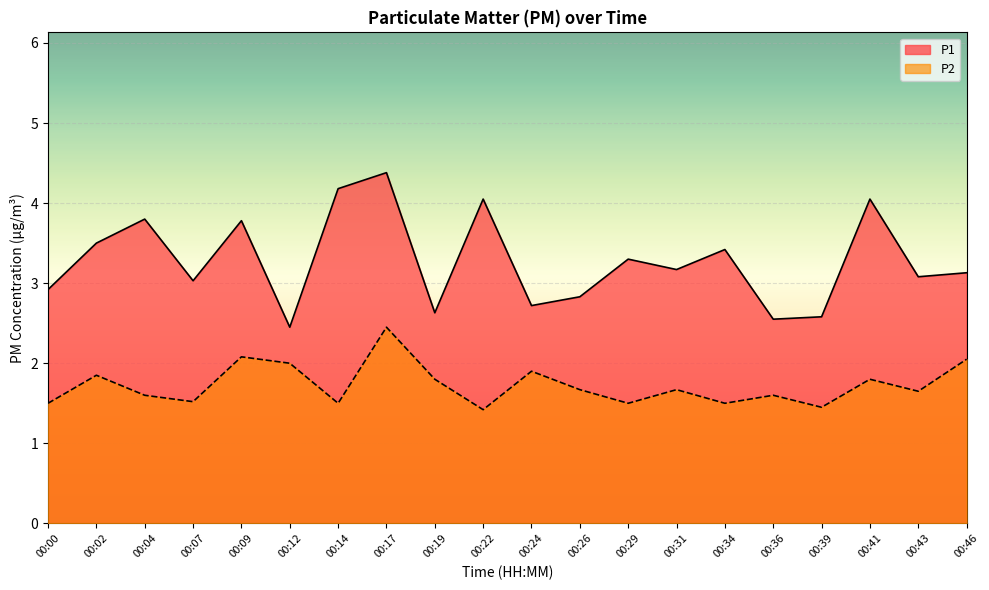

Which series has the widest spread of values?

P1